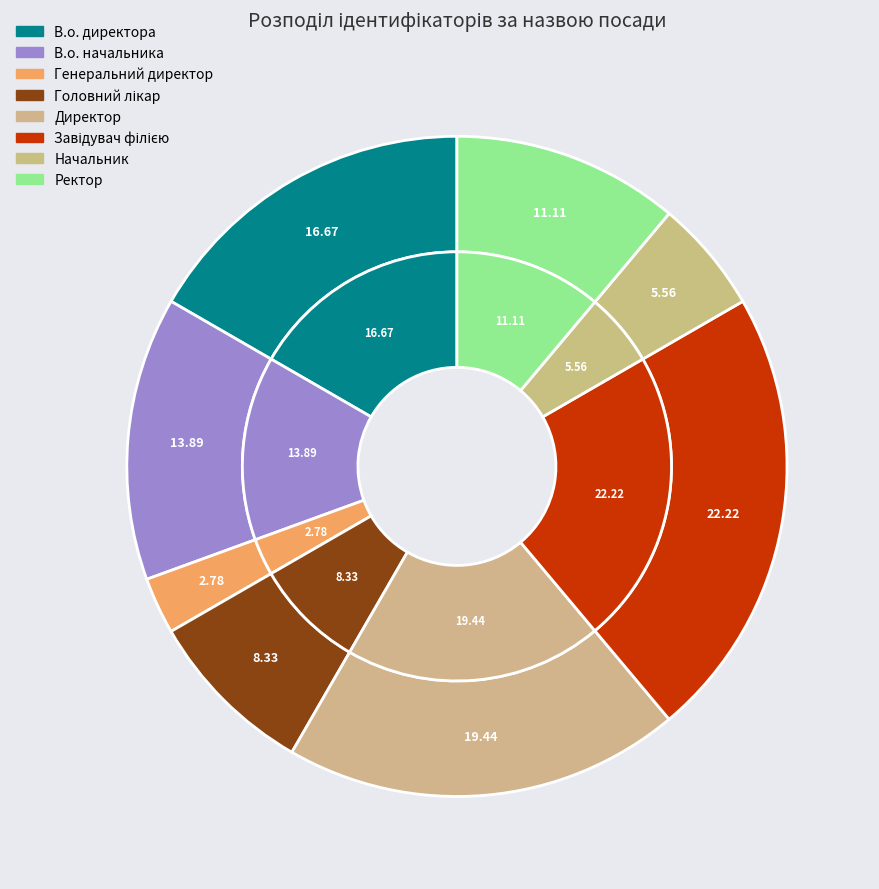

Rank the categories by value from lowest to highest.

Генеральний директор, Начальник, Головний лікар, Ректор, В.о. начальника, В.о. директора, Директор, Завідувач філією